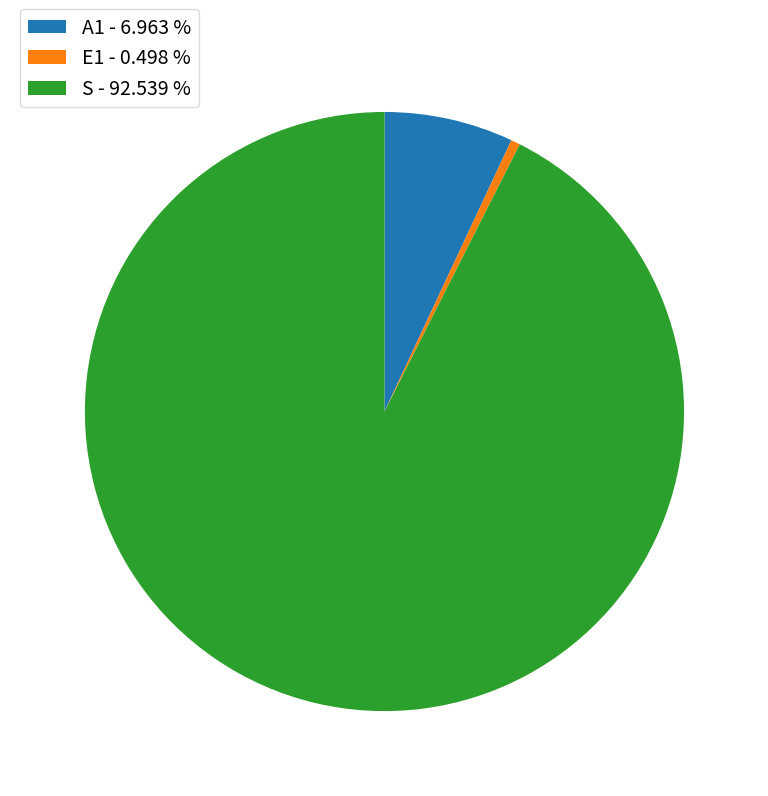

Combined, do A1 - 6.963 % and S - 92.539 % account for over 50%?

Yes